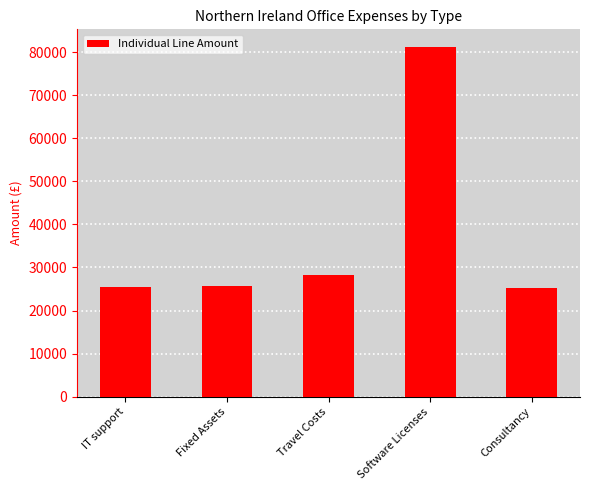

What is the difference between the second highest and second lowest values?

2865.9